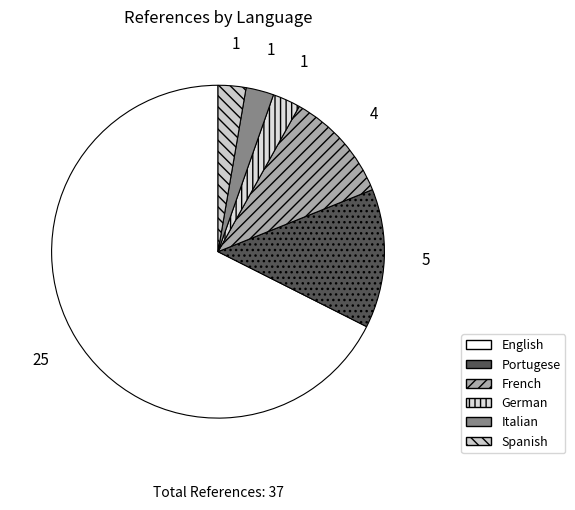

To the nearest percent, what is the difference between the largest and smallest slice percentages?

65%